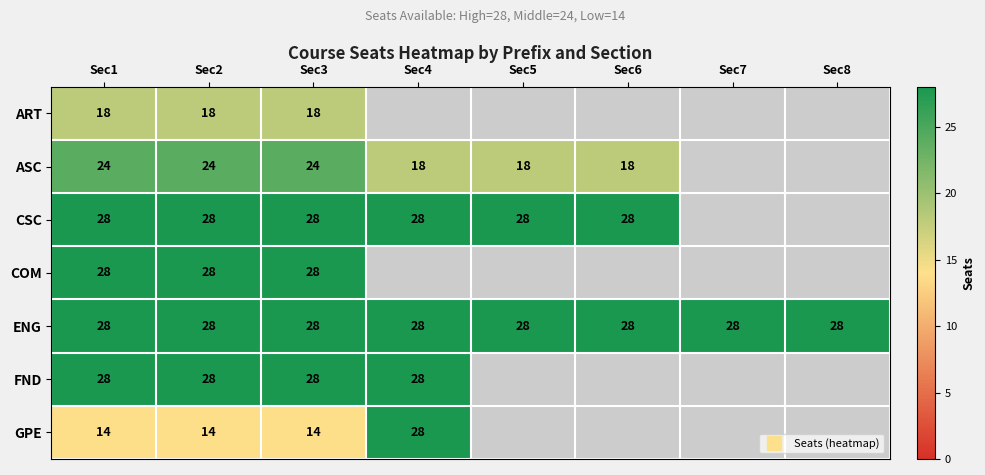

What is the total value across all series at Sec2?

168.0